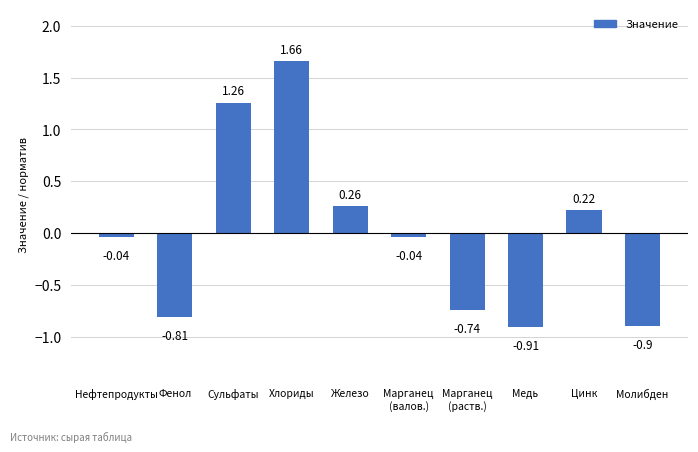

What is the label of the 4th bar from the left?

Хлориды